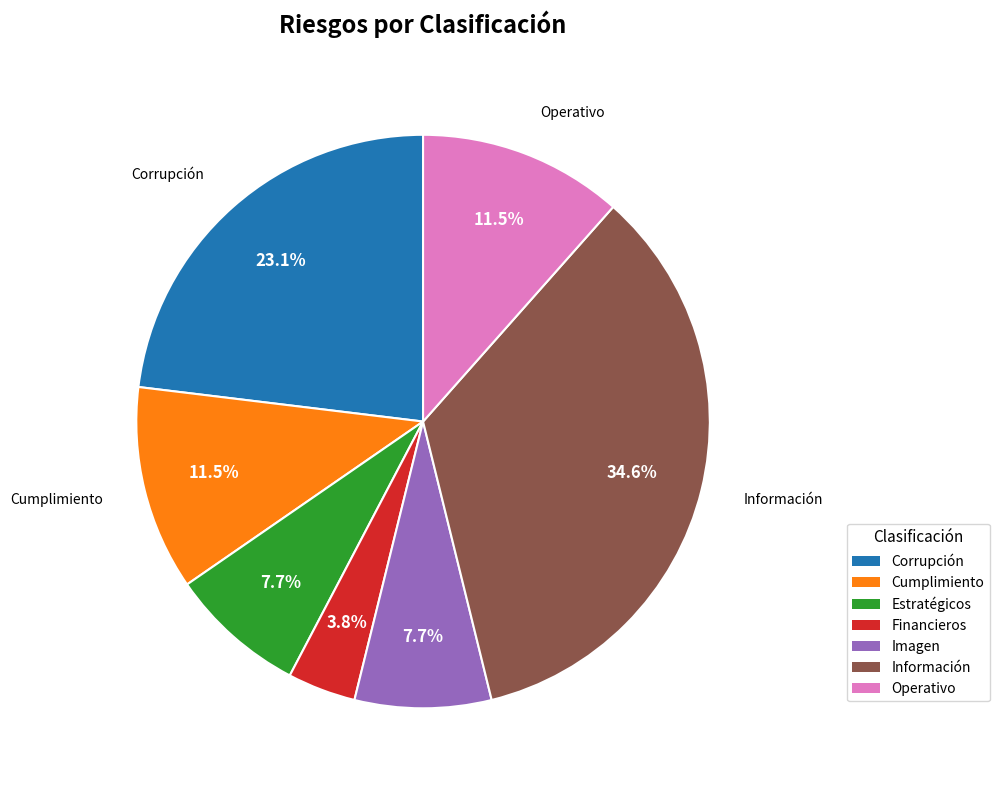

Between Cumplimiento and Estratégicos, which is larger?

Cumplimiento